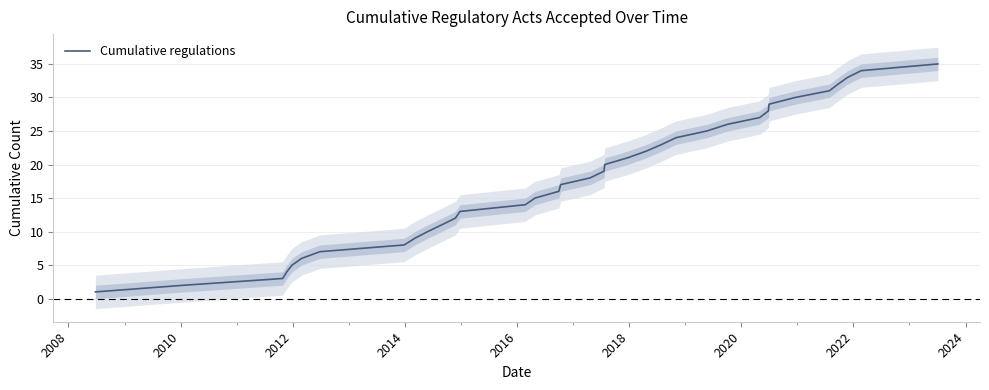

Is this an area chart (filled region under the line)?

No